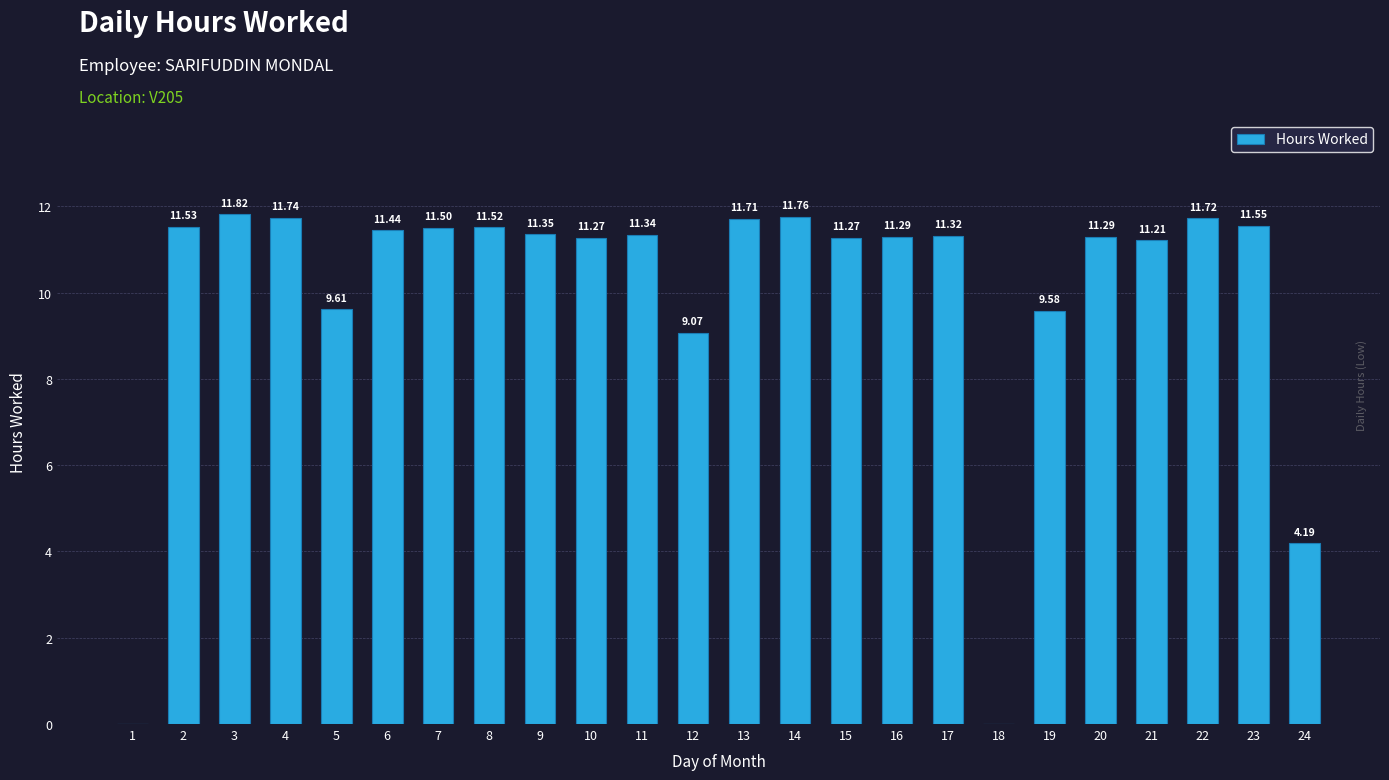

The chart shows a value of 0.0 at 18. True or false?

True